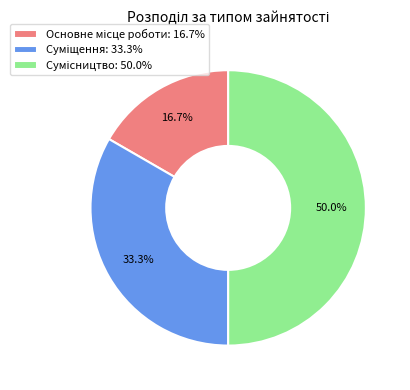

Approximately how many times larger is the value at Суміщення compared to Сумісництво?

0.7